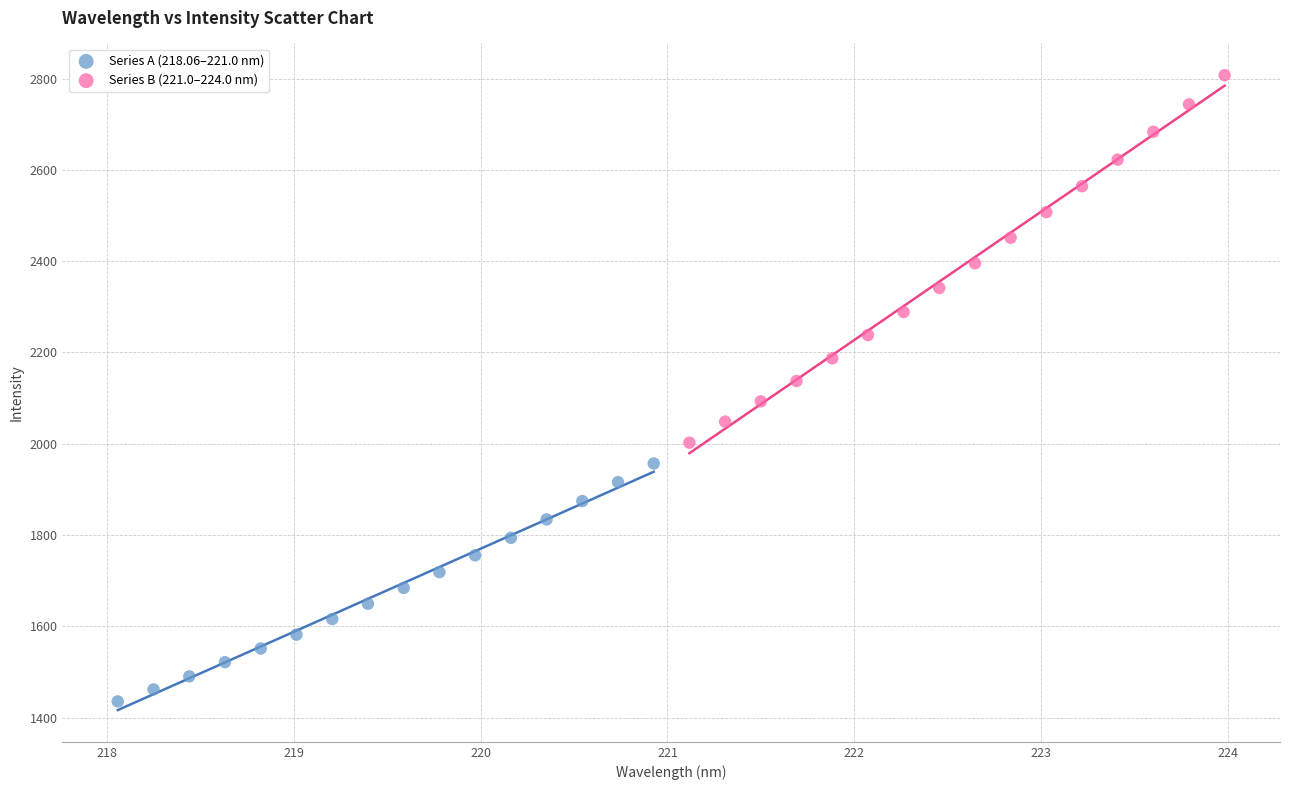

Which series has the largest Y range (max minus min)?

Series B (221.0–224.0 nm)